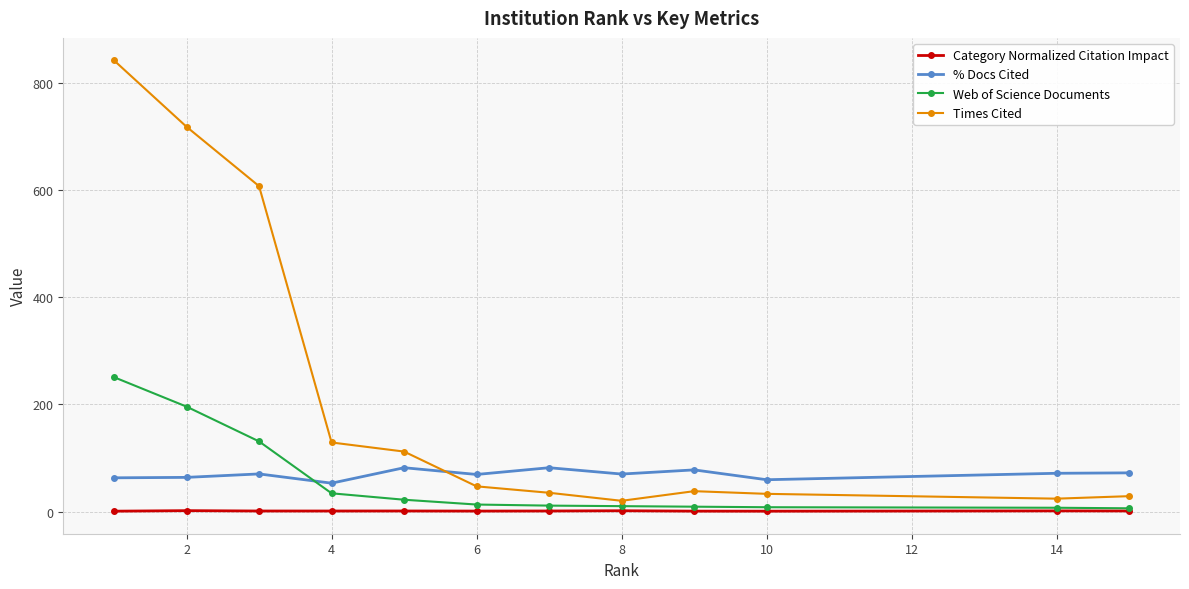

What is the minimum value shown in the chart?

0.6